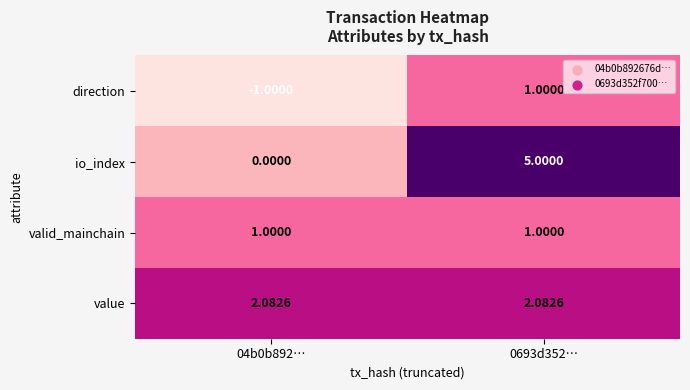

Is the value of value at 04b0b892… greater than the value of io_index at 04b0b892…?

Yes